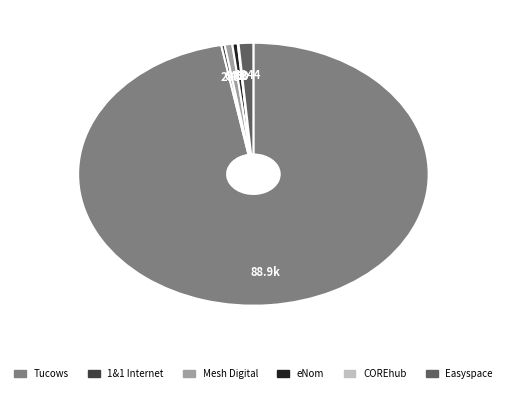

Does any single category account for the majority?

Yes